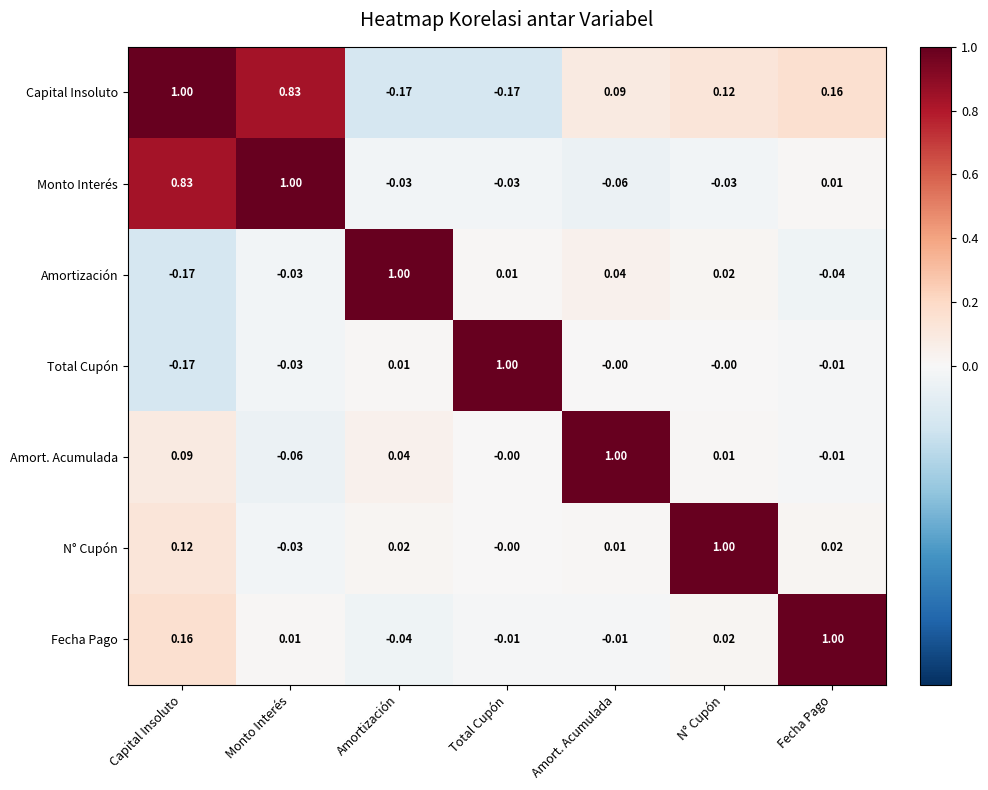

At which label does Fecha Pago reach its minimum?

Amortización